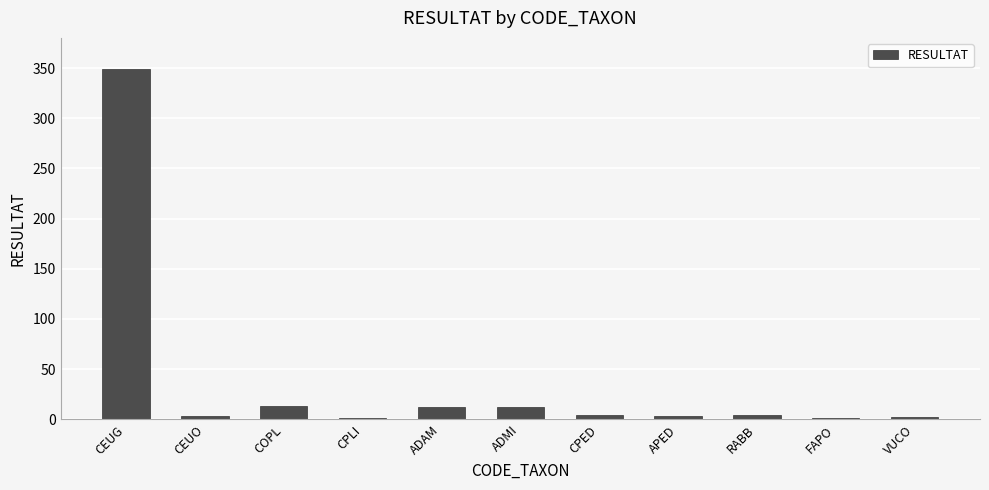

Are the bars horizontal?

No